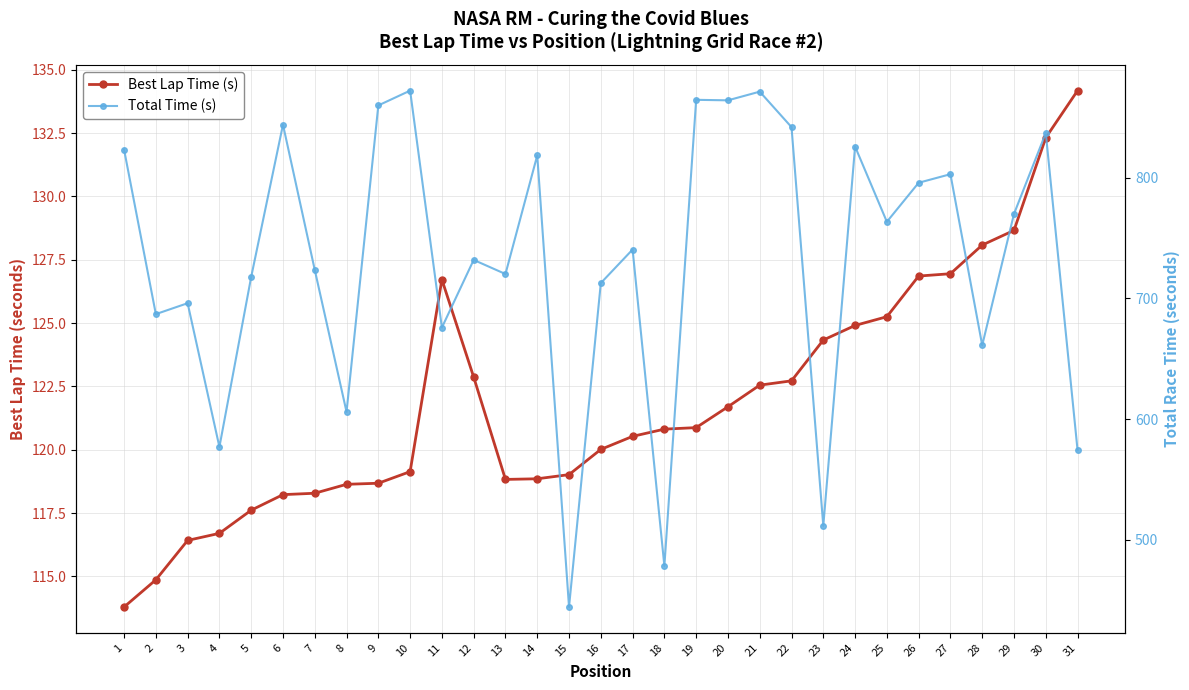

The value of Best Lap Time (s) at 1 is 113.8. True or false?

True